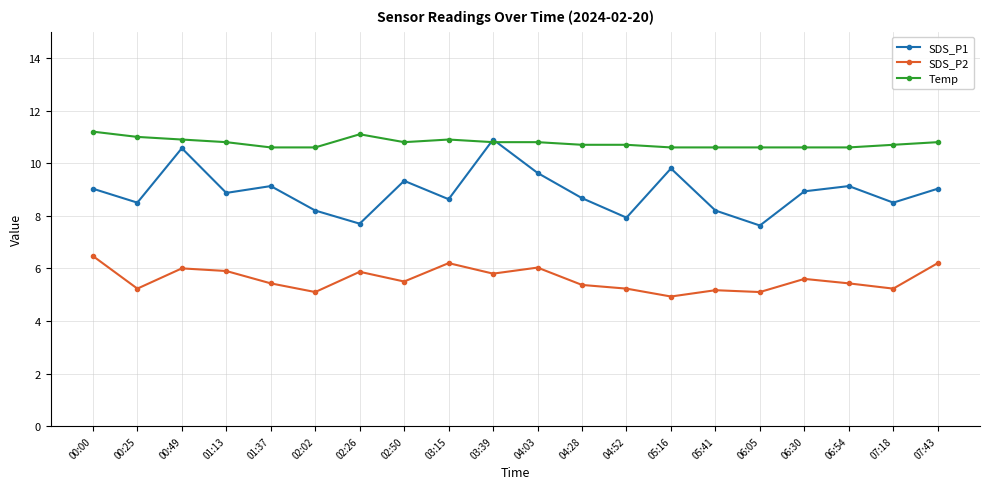

The SDS_P2 series shows 3.4 at 00:49. True or false?

False